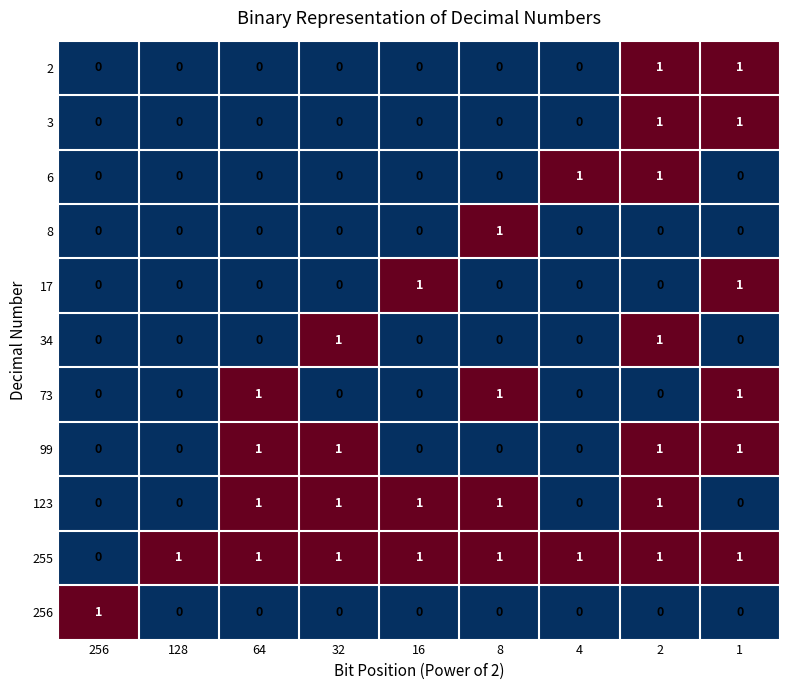

Is it true that 255 equals 1 at 64?

True